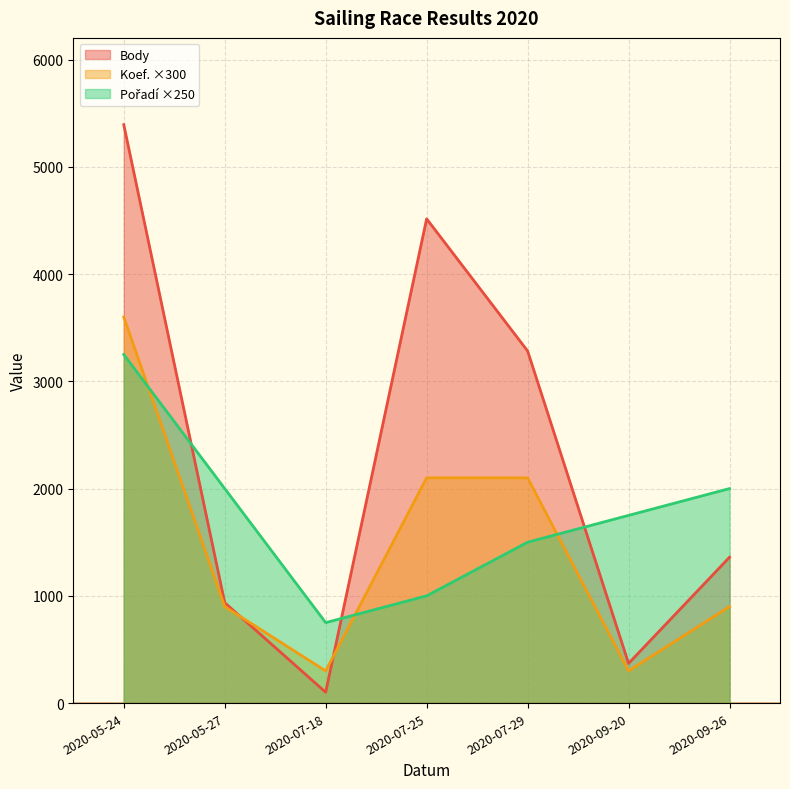

After their last crossing, which series has the higher values: Koef. or Pořadí?

Pořadí